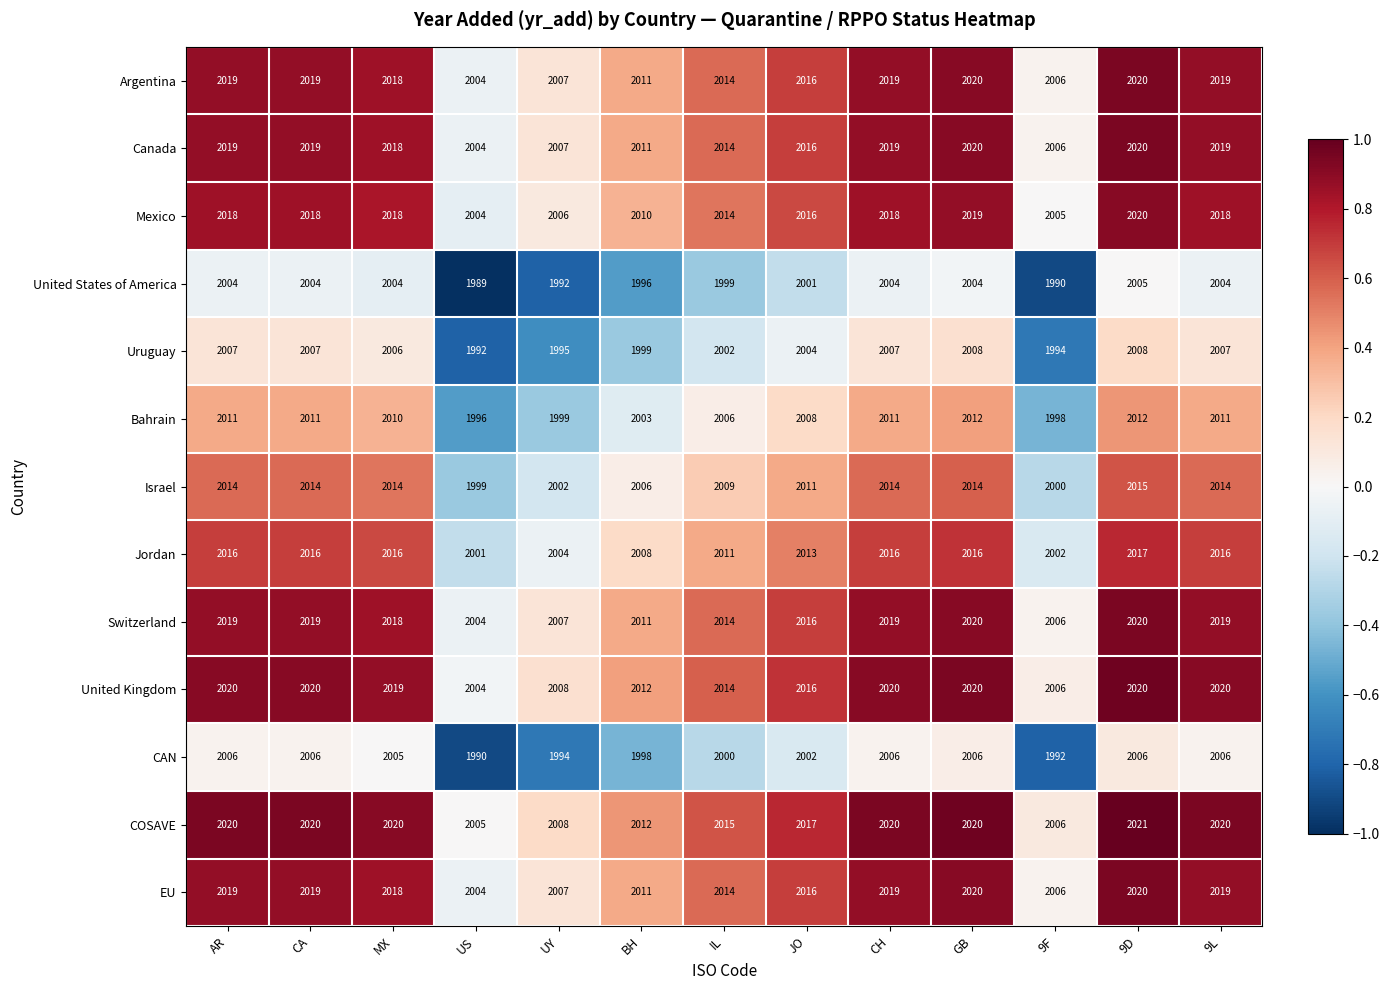

What is the difference between the highest and lowest values at GB?

16